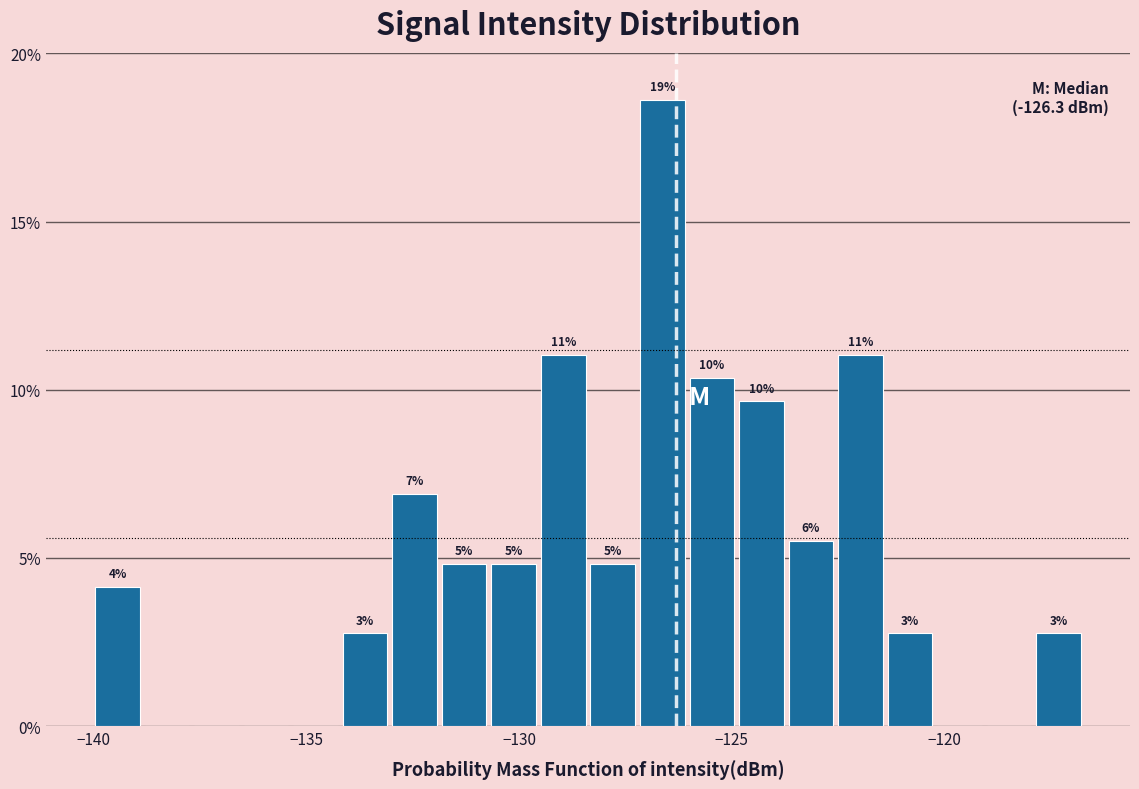

Around what value on the x-axis is the tallest bar? Give the approximate position of its centre, as read against the axis.

-126.5